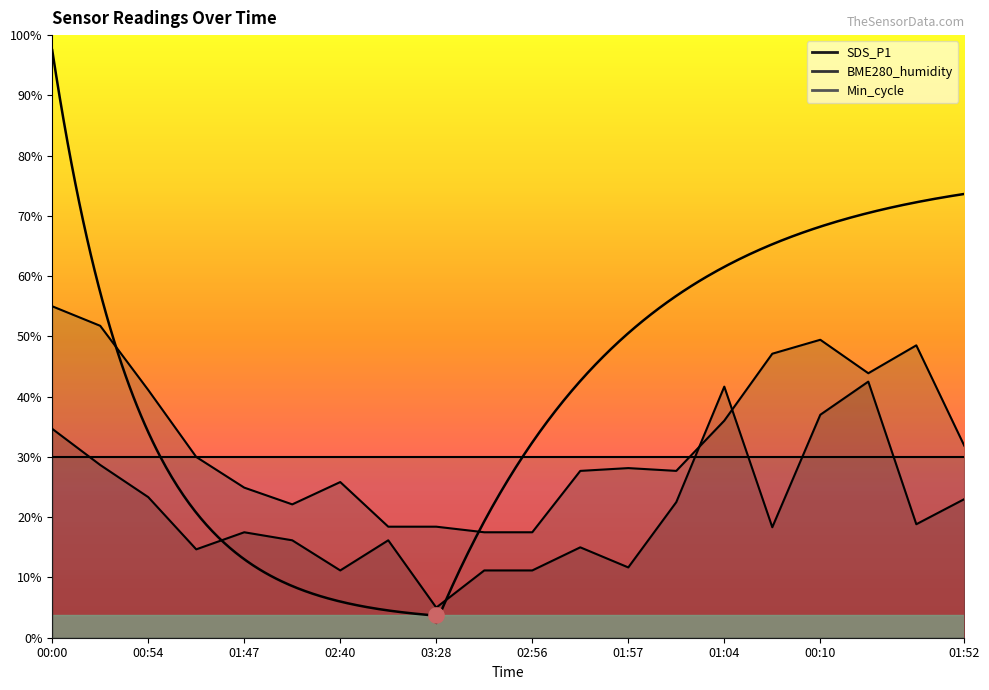

Which series has the largest total across all categories?

BME280_humidity